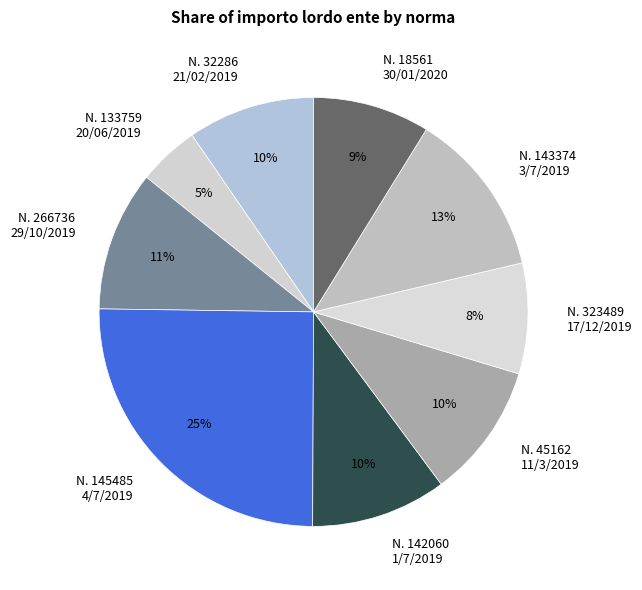

How many slices are in this pie chart?

9